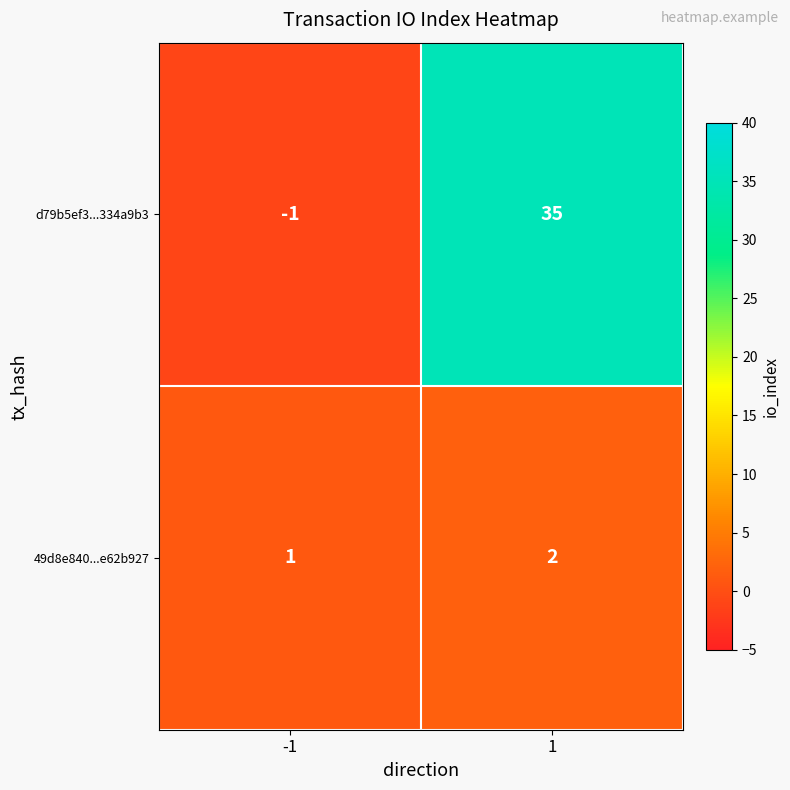

What is the greatest value displayed?

35